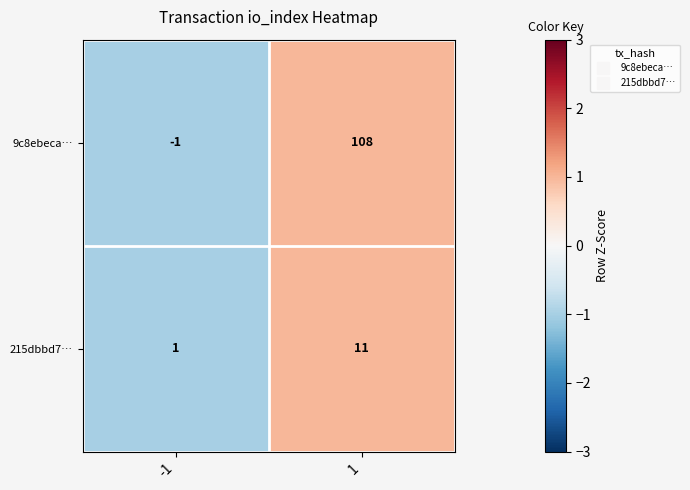

Reading left to right, list all the values displayed in this chart.

9c8ebeca…: -1=-1	1=108
215dbbd7…: -1=1	1=11